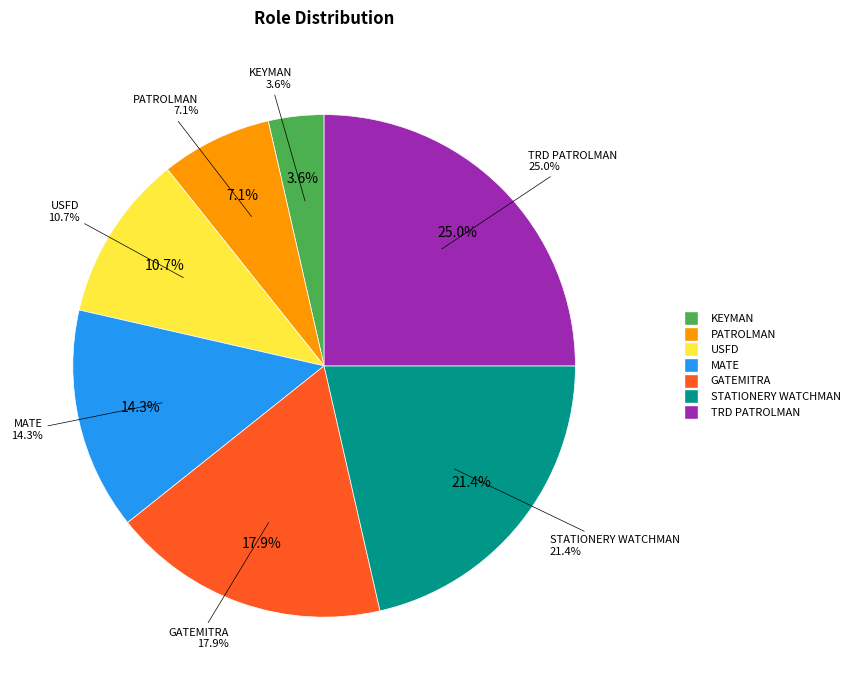

Does GATEMITRA account for over 50% of the chart?

No